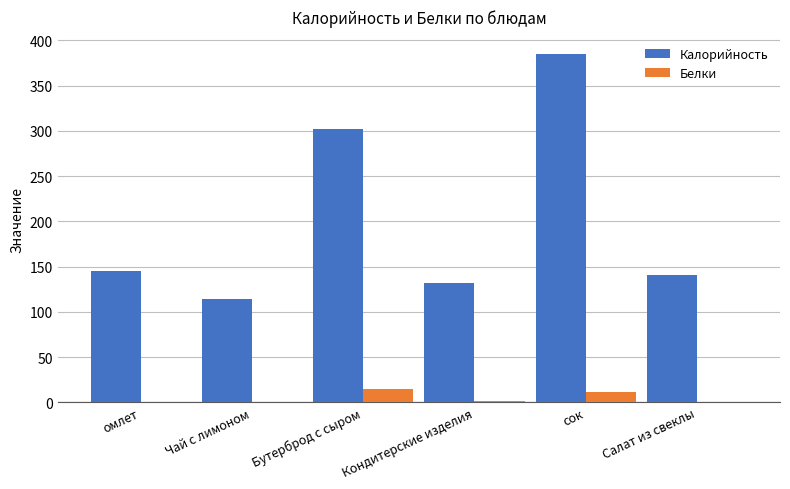

What is the sum of the Белки values at сок and Бутерброд с сыром?

25.4